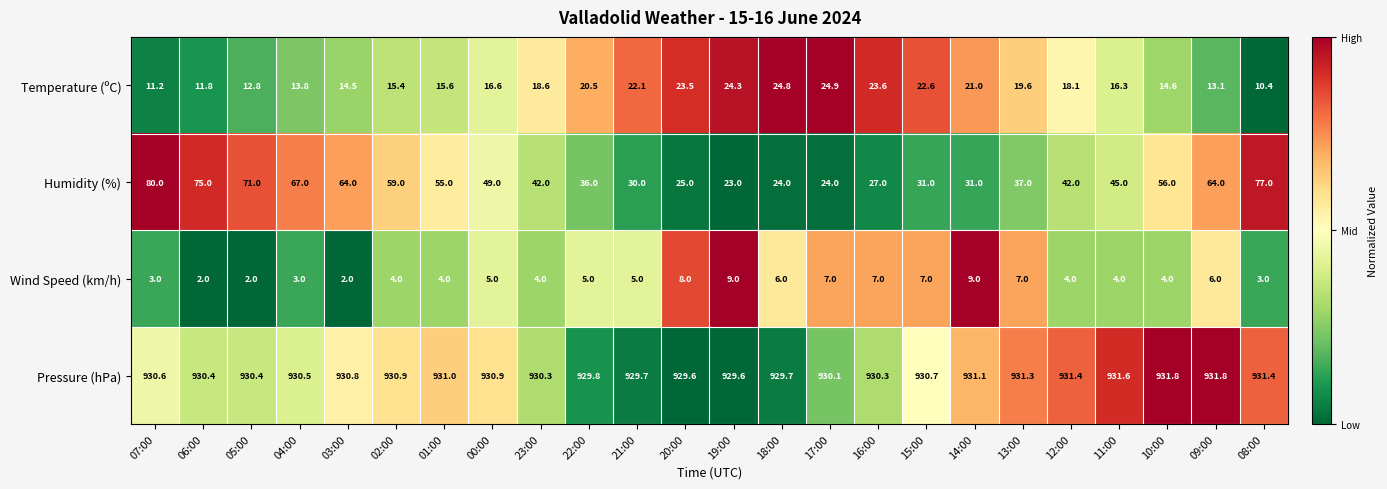

Count the number of data series in this chart.

4